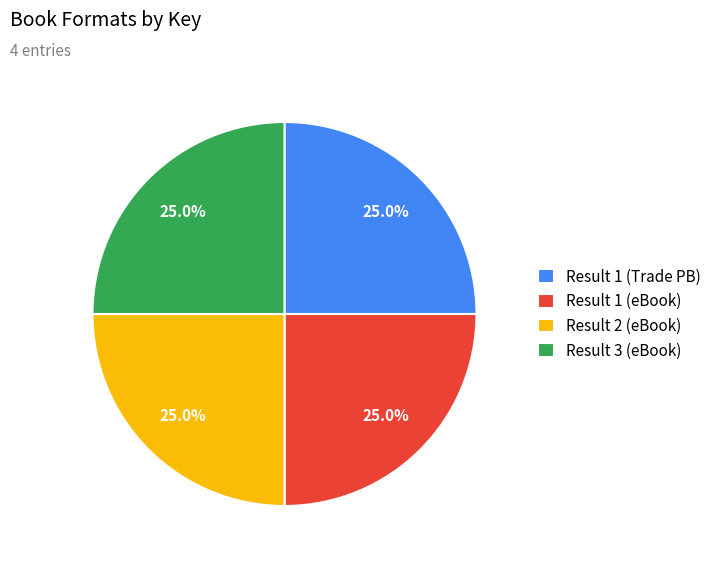

Does Result 2 (eBook) account for over 50% of the chart?

No